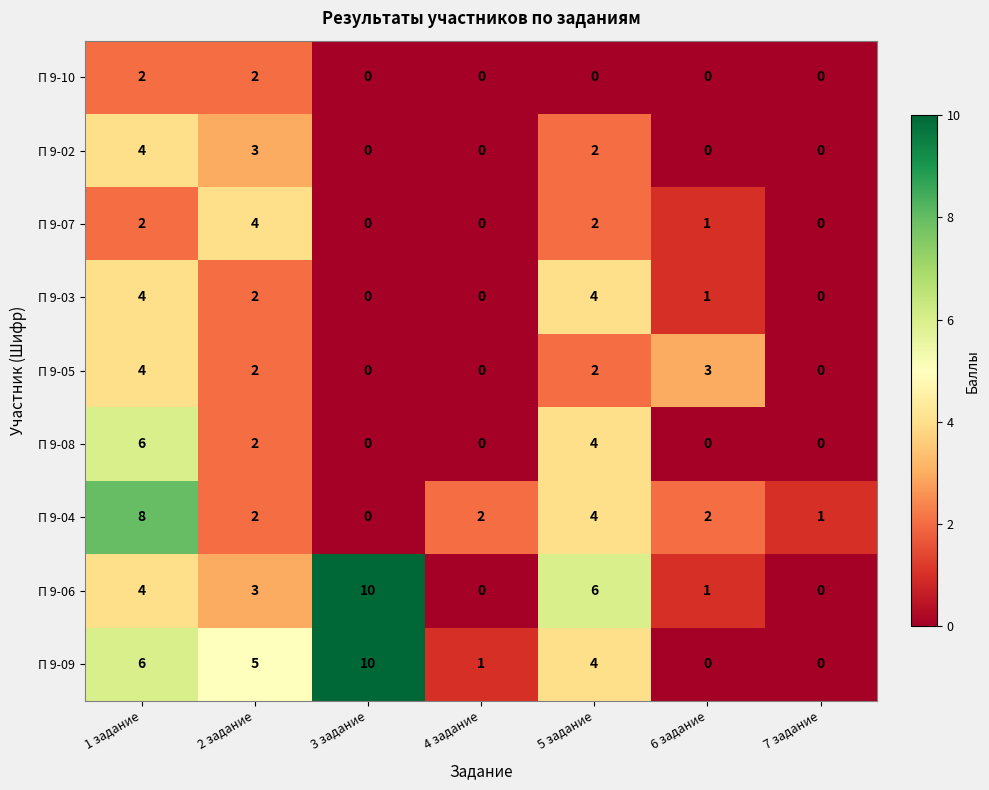

True or false: П 9-04 has a value of 4 at 5 задание.

True